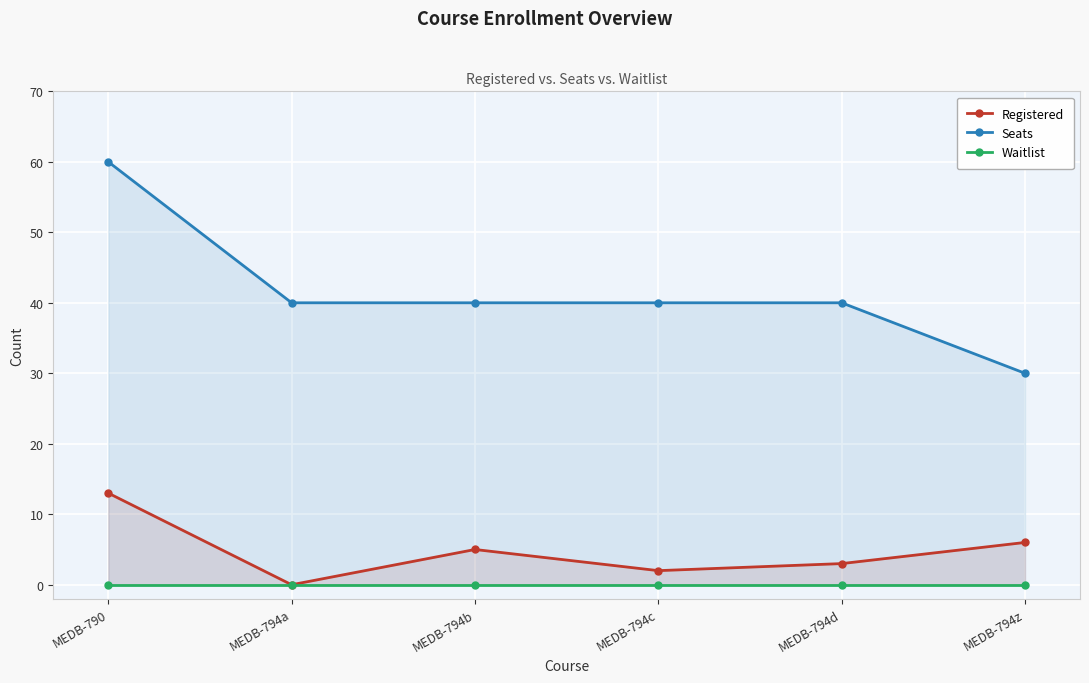

What are all the series names shown in the legend?

Registered, Seats, Waitlist